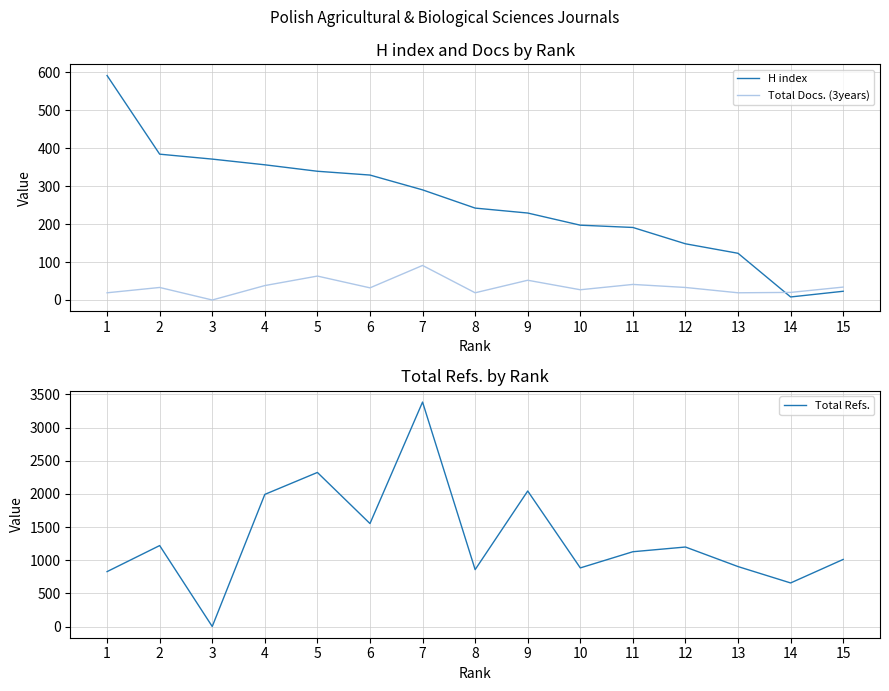

True or false: H index and Total Docs. (3years) cross at least once.

True